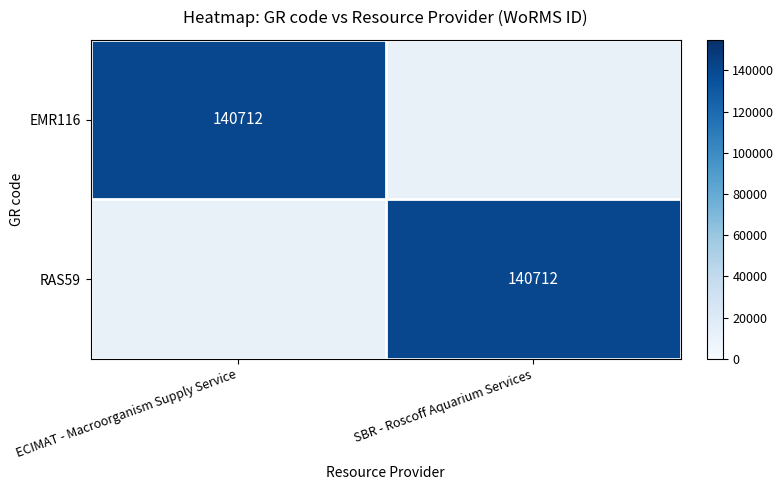

The EMR116 series shows 88254 at ECIMAT - Macroorganism Supply Service. True or false?

False